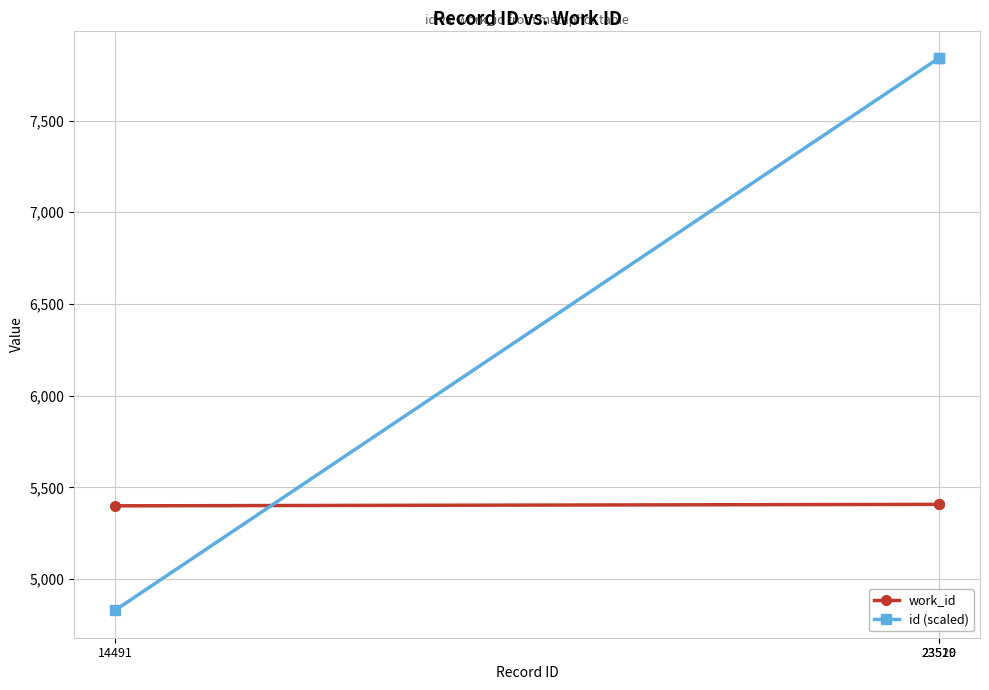

The value of id (scaled) at 23520 is 2680.9. True or false?

False